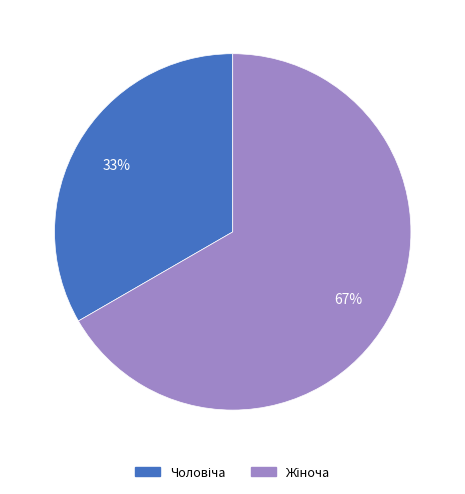

Is there any slice that represents more than half of the pie?

Yes